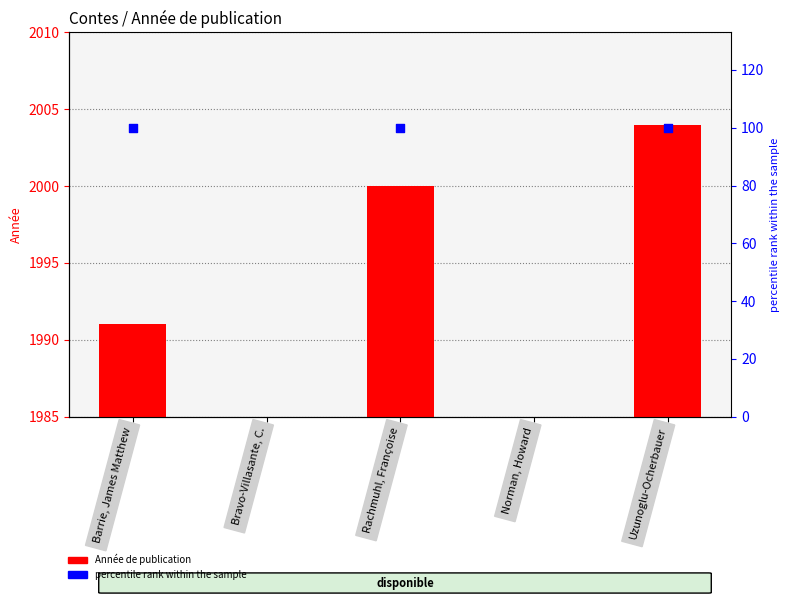

What are all the series names shown in the legend?

Année de publication, percentile rank within the sample